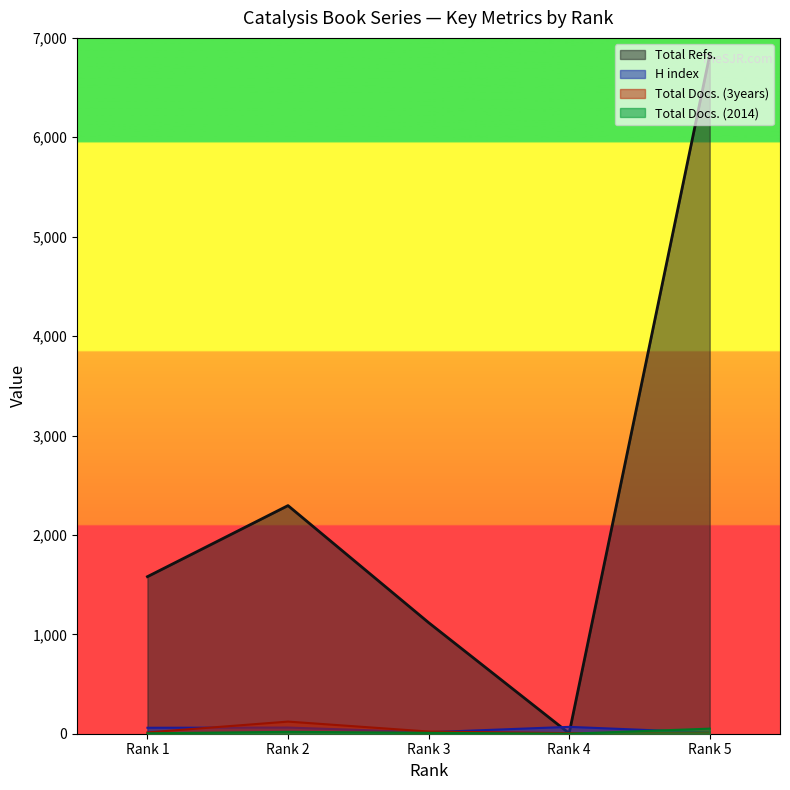

Does the chart display data point markers on the line(s)?

No